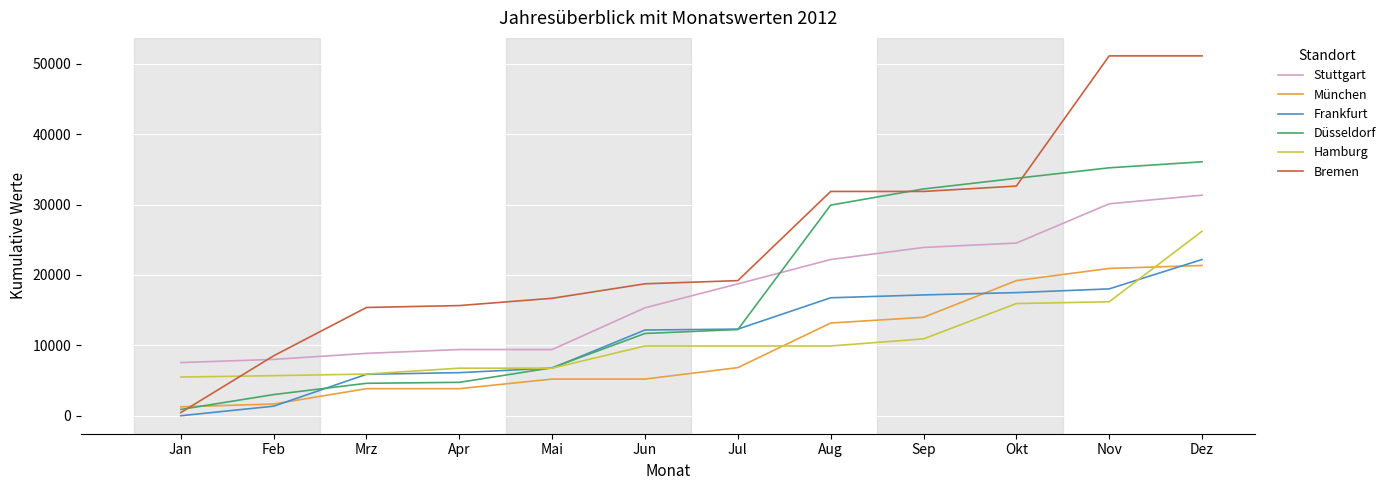

At which category is the sum across all series the highest?

Dez